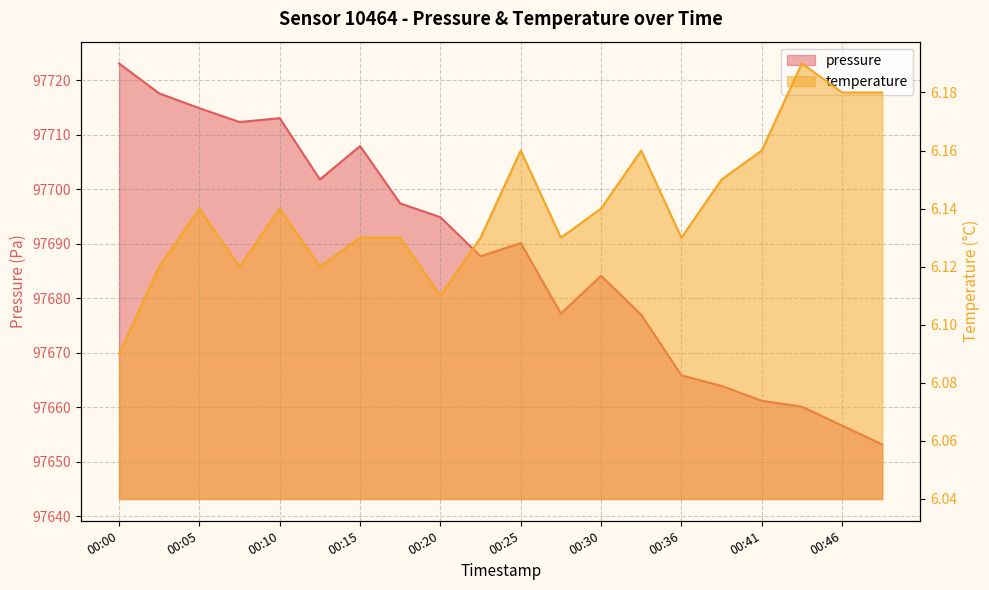

True or false: temperature has a value of 6.1 at 00:28.

True